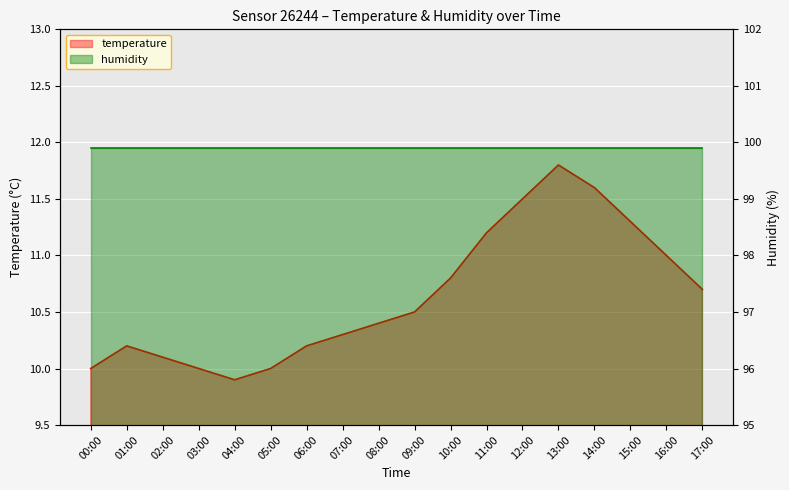

List the labels in order of value, smallest first.

04:00, 00:00, 03:00, 05:00, 02:00, 01:00, 06:00, 07:00, 08:00, 09:00, 17:00, 10:00, 16:00, 11:00, 15:00, 12:00, 14:00, 13:00